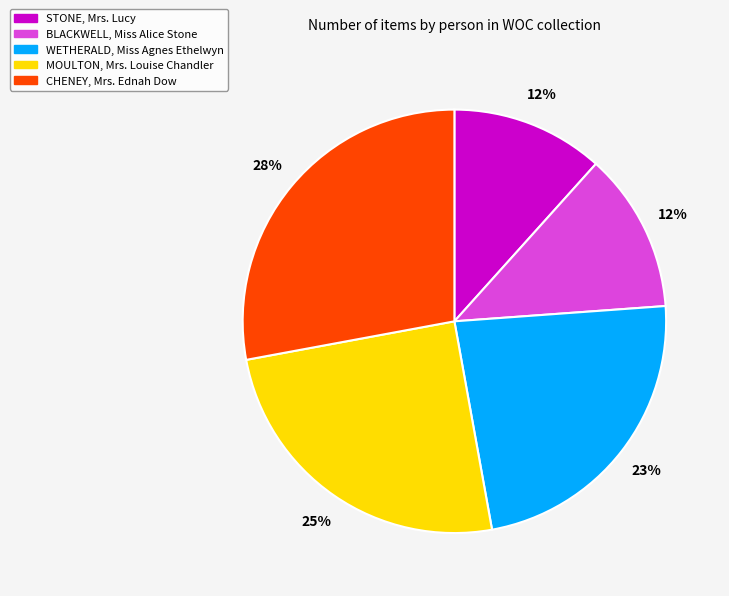

Is there any slice that represents more than half of the pie?

No